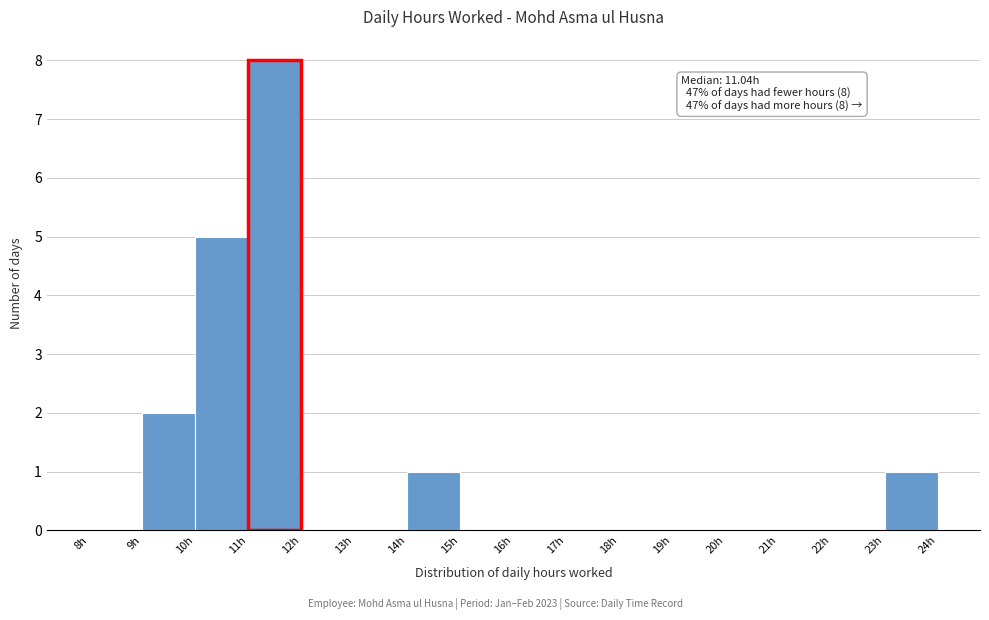

Over which range of the x-axis is the bar tallest?

11 to 12